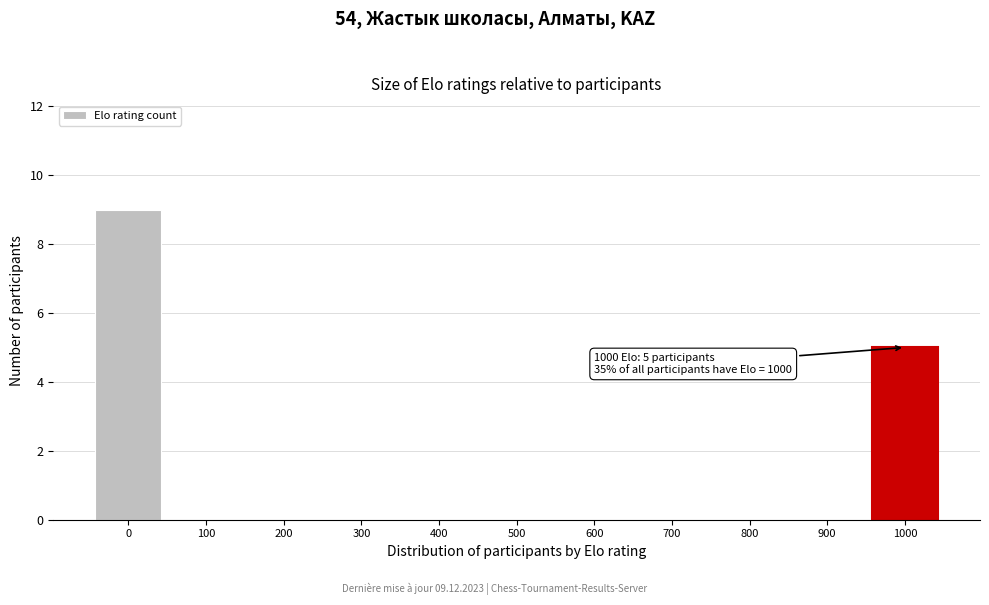

Reading left to right, list all the values displayed in this chart.

0=9	100=0	200=0	300=0	400=0	500=0	600=0	700=0	800=0	900=0	1000=5